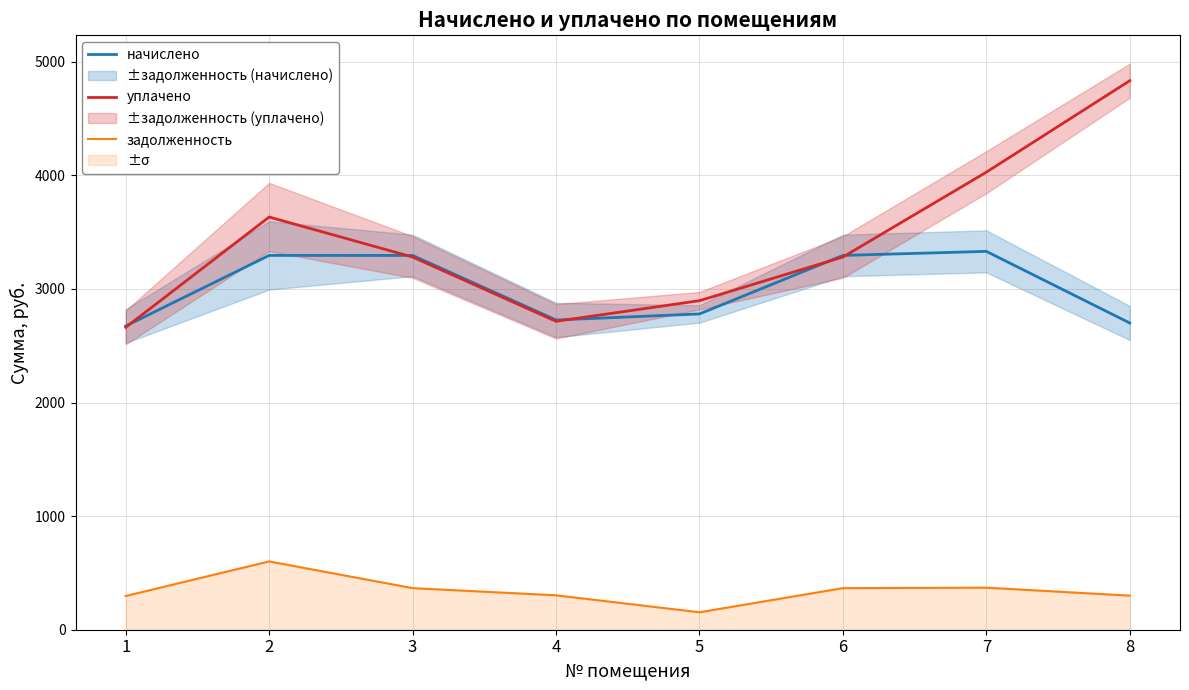

At which label does начислено reach its minimum?

1